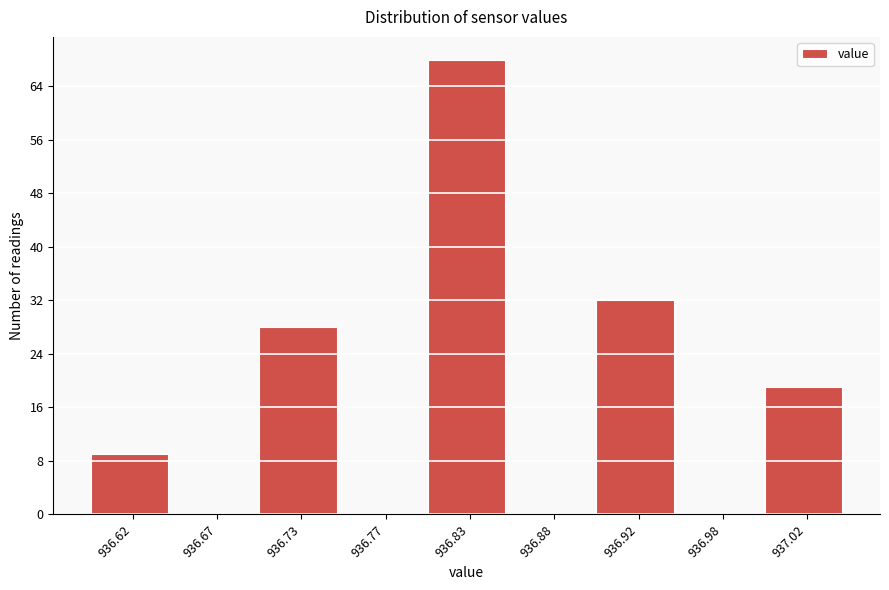

Between 936.73 and 936.67, which is larger?

936.73